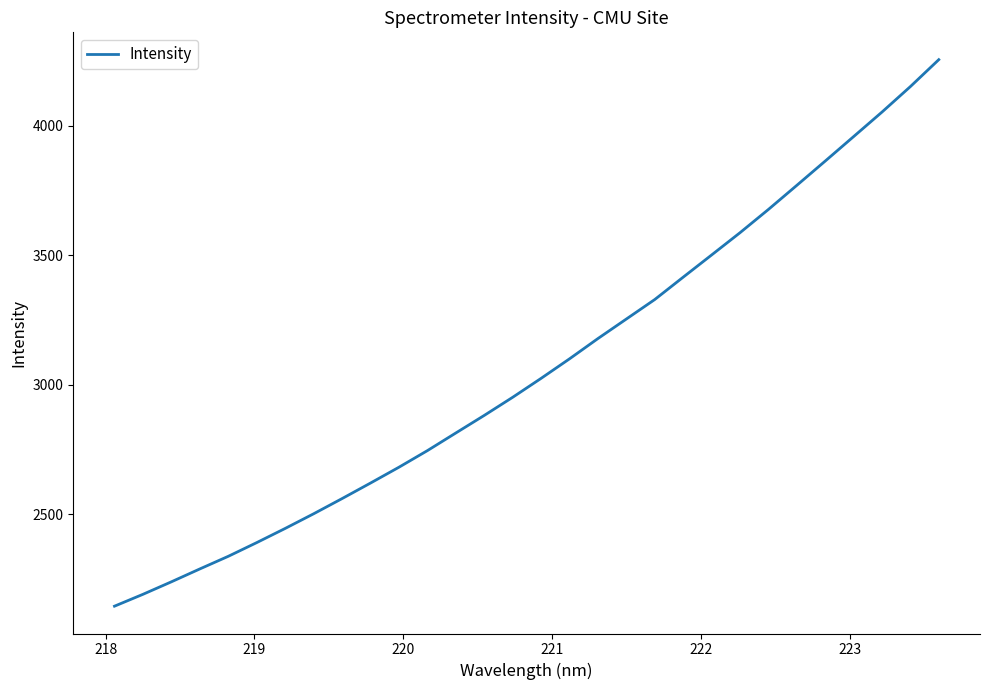

What is the minimum value shown in the chart?

2145.5